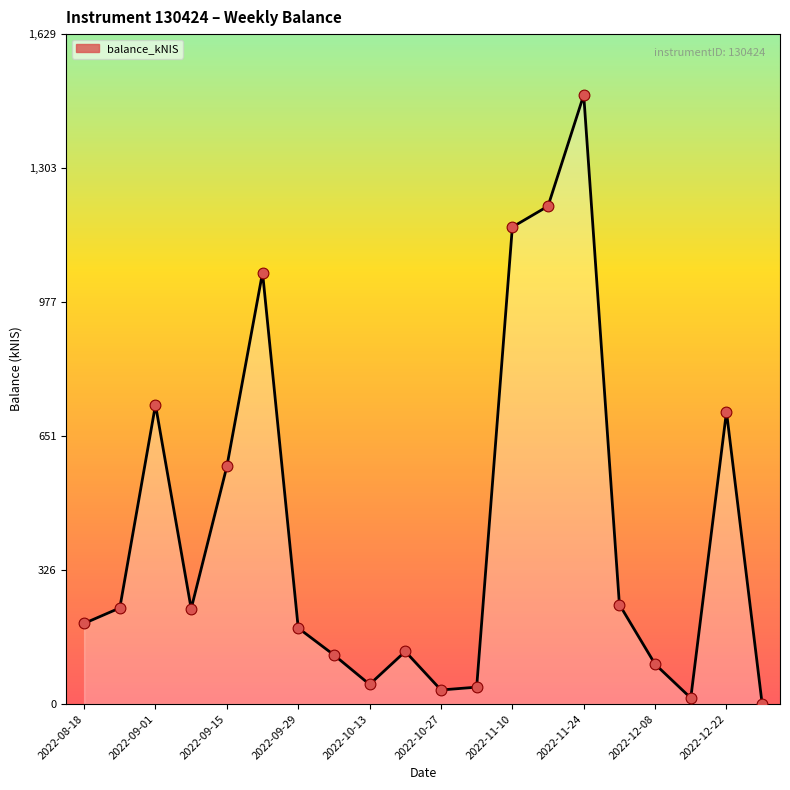

Which category has the highest value across all series?

2022-11-24